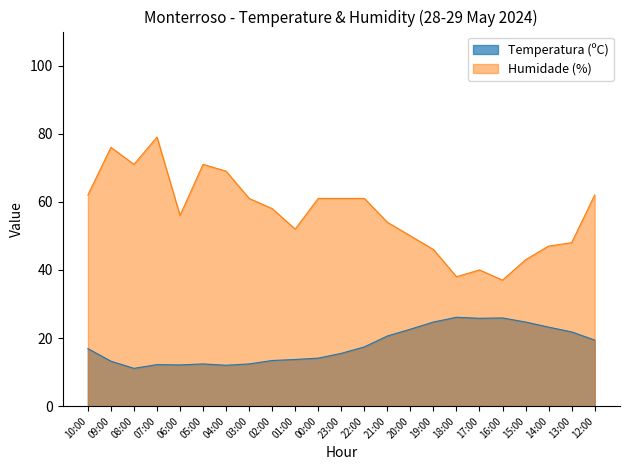

What is the minimum value shown in the chart?

11.1